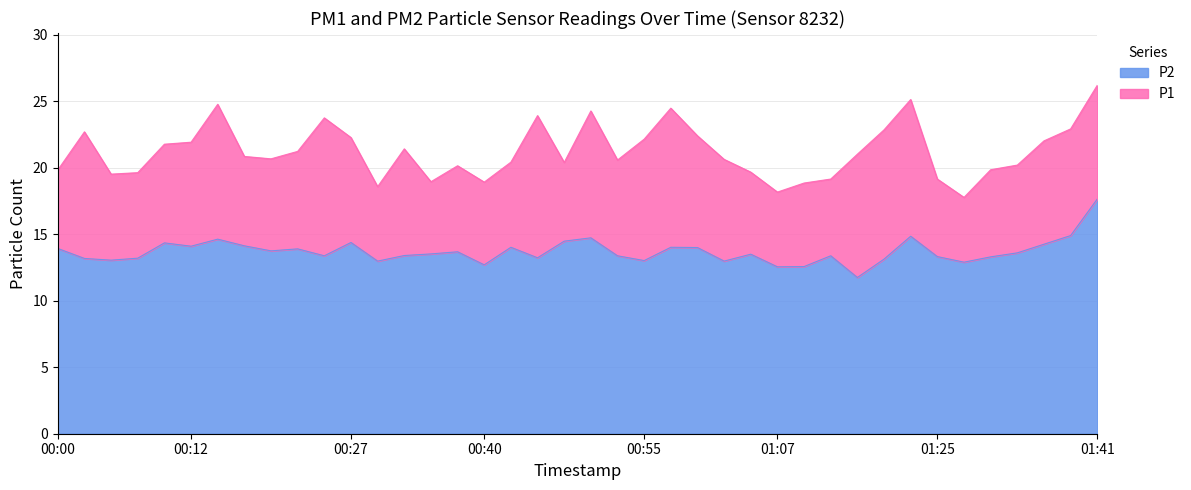

Is it true that P2 equals 13.3 at 01:25?

True